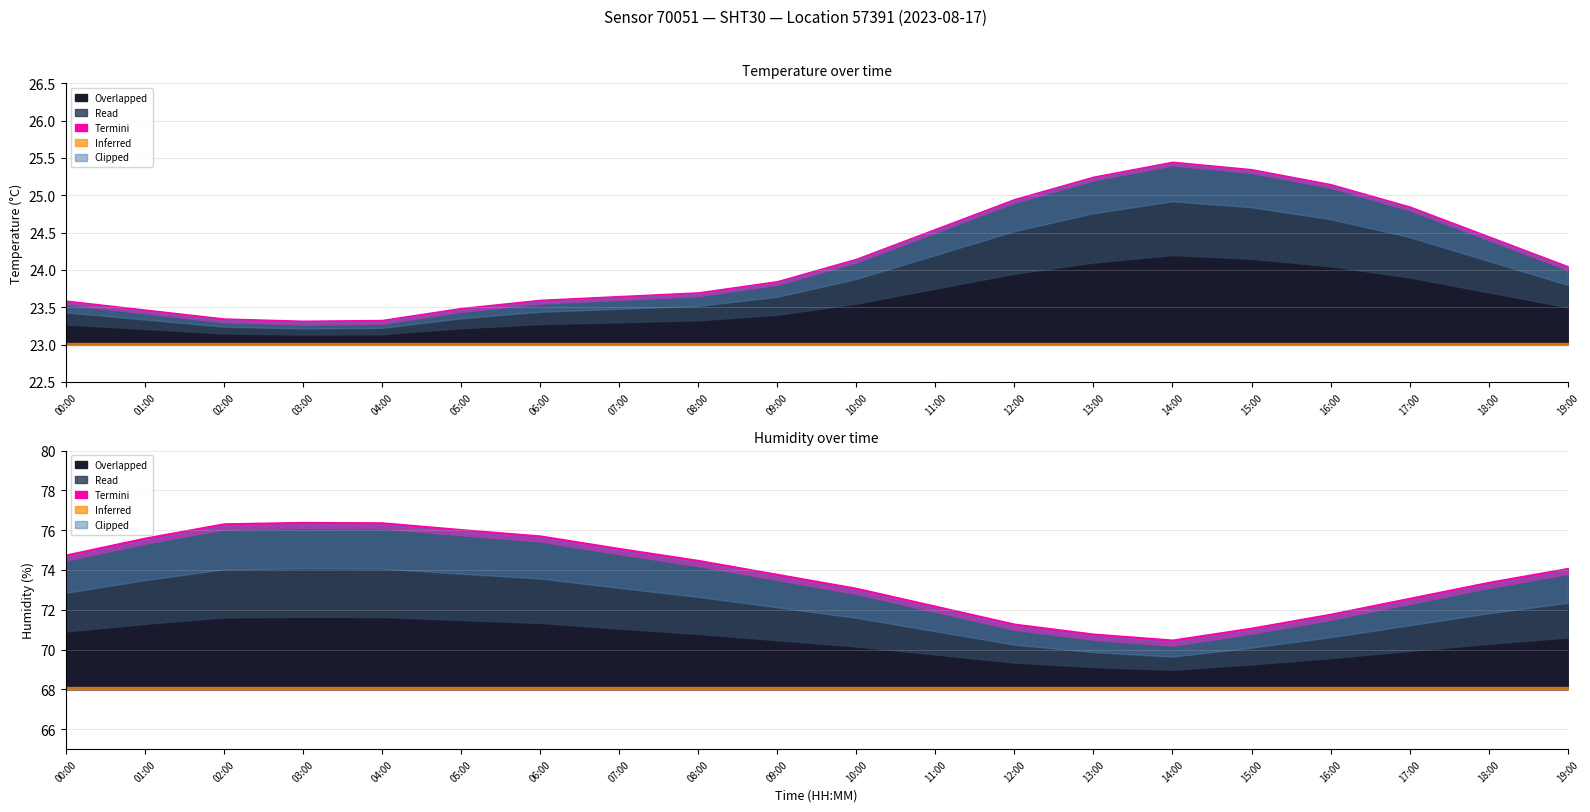

At how many categories does at least one series exceed 38?

20